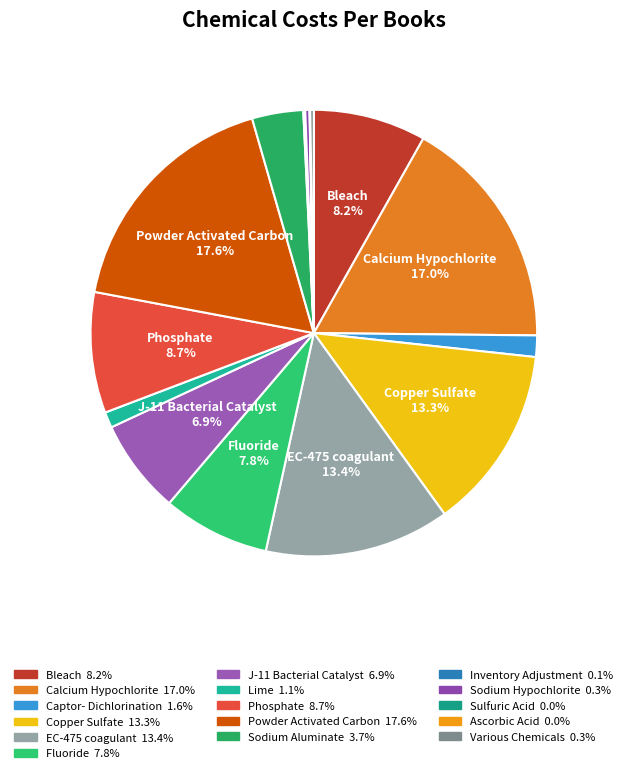

How many segments does this pie chart have?

16